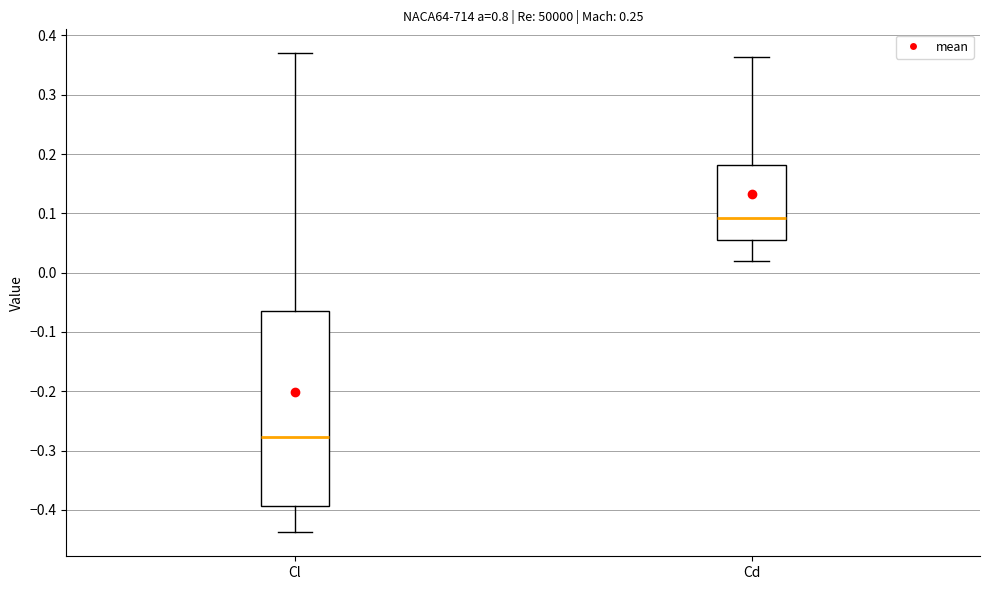

Where does the median line of the box for Cl sit on the y-axis? The values are not printed on the chart, so give them approximately, as read against the axis.

-0.28